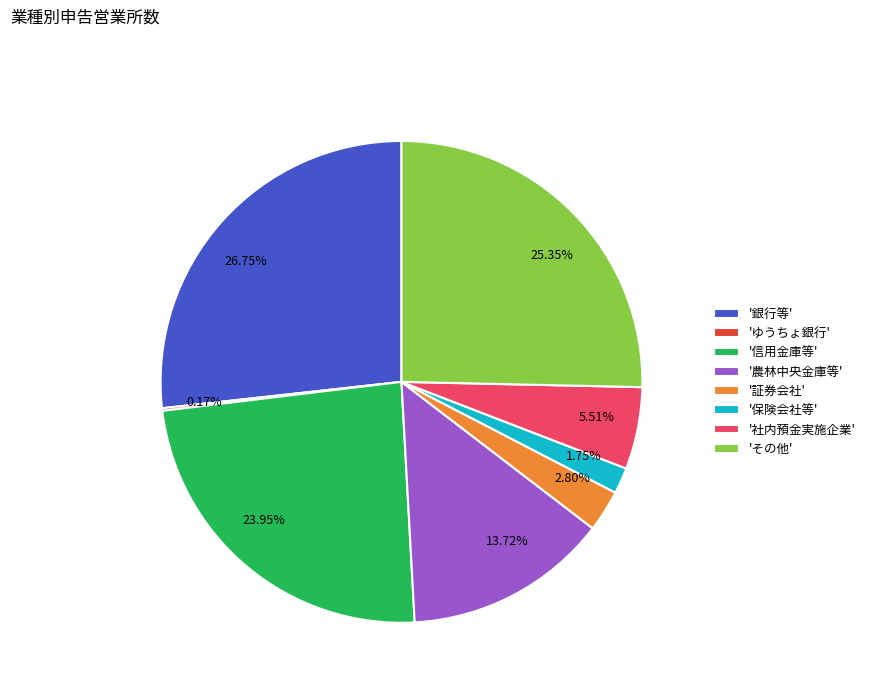

To the nearest percent, what is the difference between the largest and smallest slice percentages?

27%